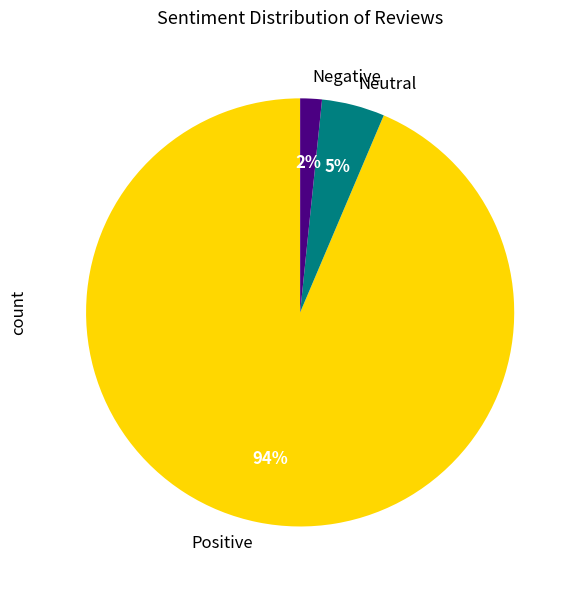

Is it true that Negative is 2% of the pie?

True